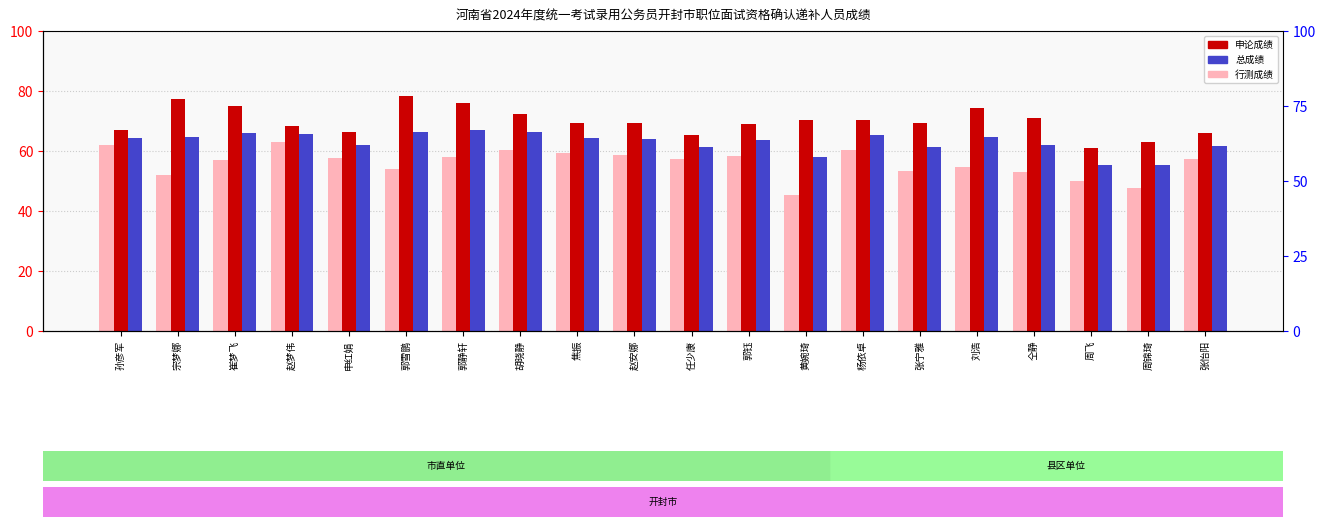

How many bars are there in each group?

3